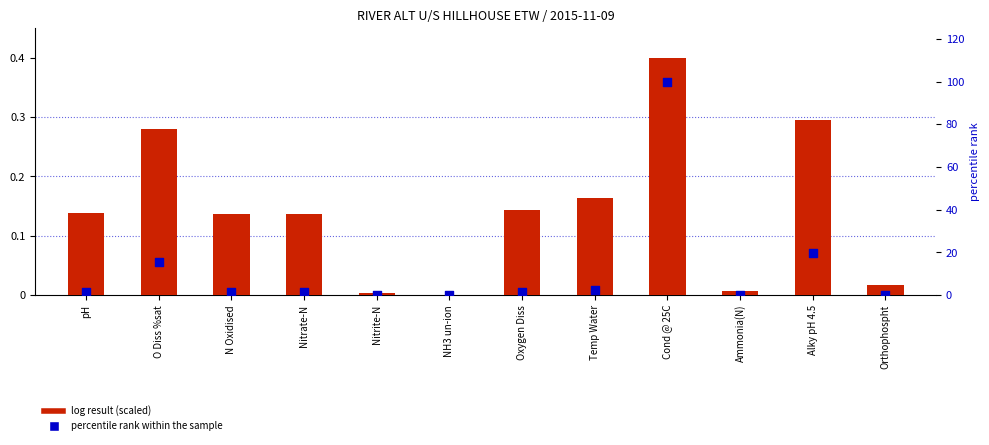

Which series has the widest spread of Y values?

percentile rank within the sample